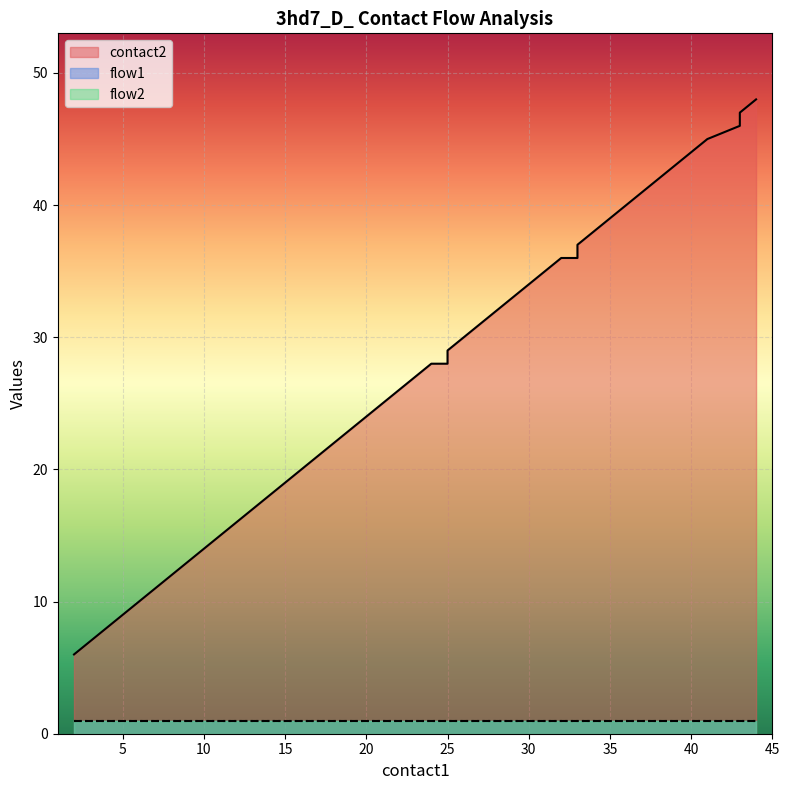

True or false: flow1 and flow2 cross at least once.

False